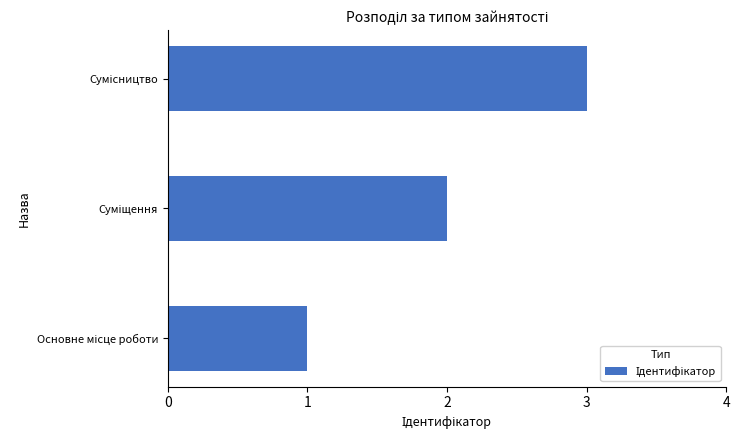

How many data points does each series have?

3